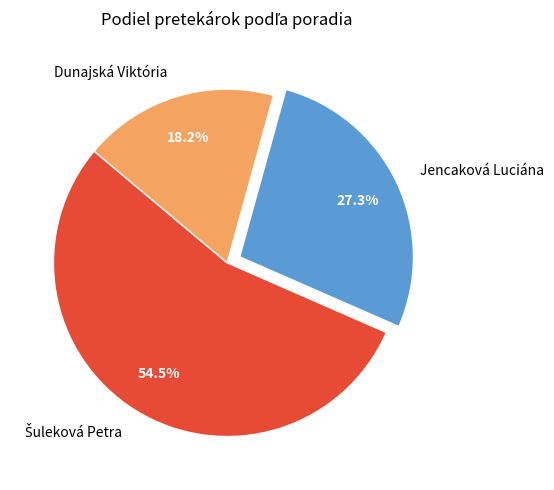

Approximately how many times larger is the value at Dunajská Viktória compared to Jencaková Luciána?

0.7